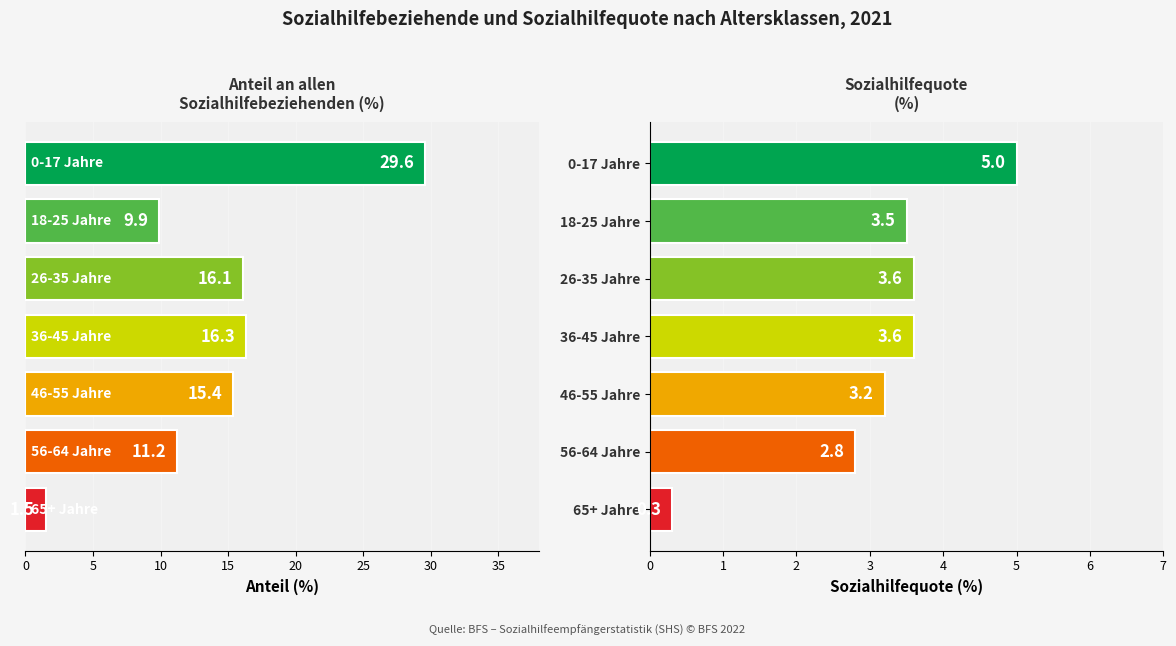

At 0-17 Jahre, list the series in order from largest to smallest.

Anteil an allen Sozialhilfebeziehenden (%), Sozialhilfequote (%)